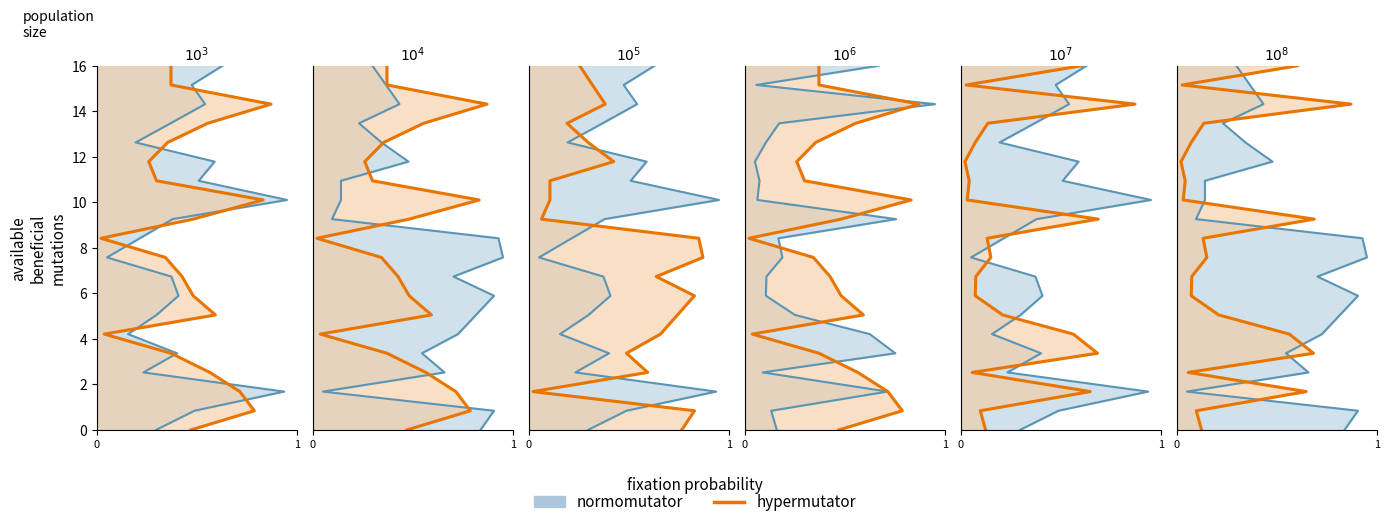

Reading left to right, what are all the values shown in this chart?

0.0	0.8	1.7	2.5	3.4	4.2	5.1	5.9	6.7	7.6	8.4	9.3	10.1	10.9	11.8	12.6	13.5	14.3	15.2	16.0